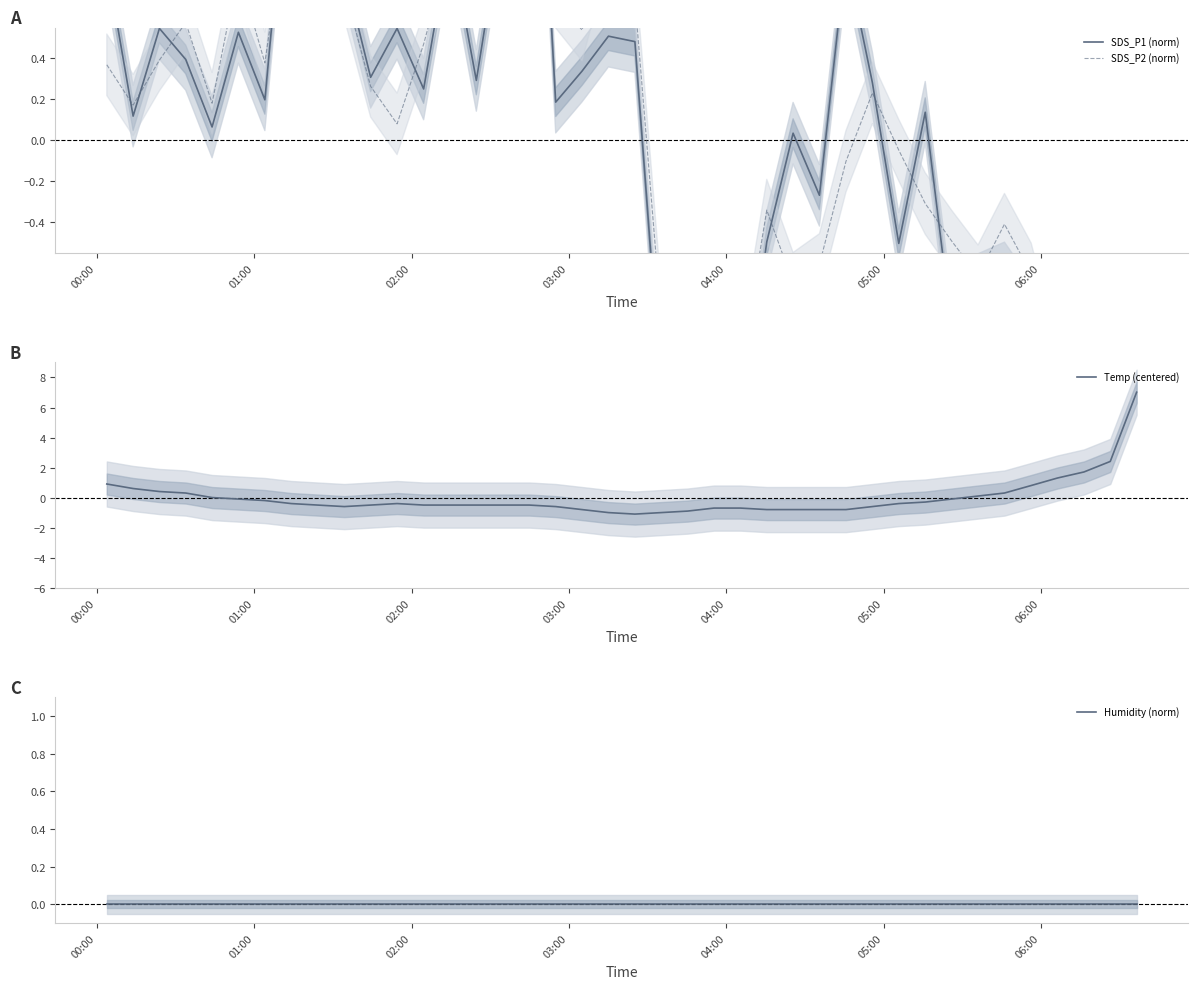

What is the highest value of the Temp (centered) series?

7.0